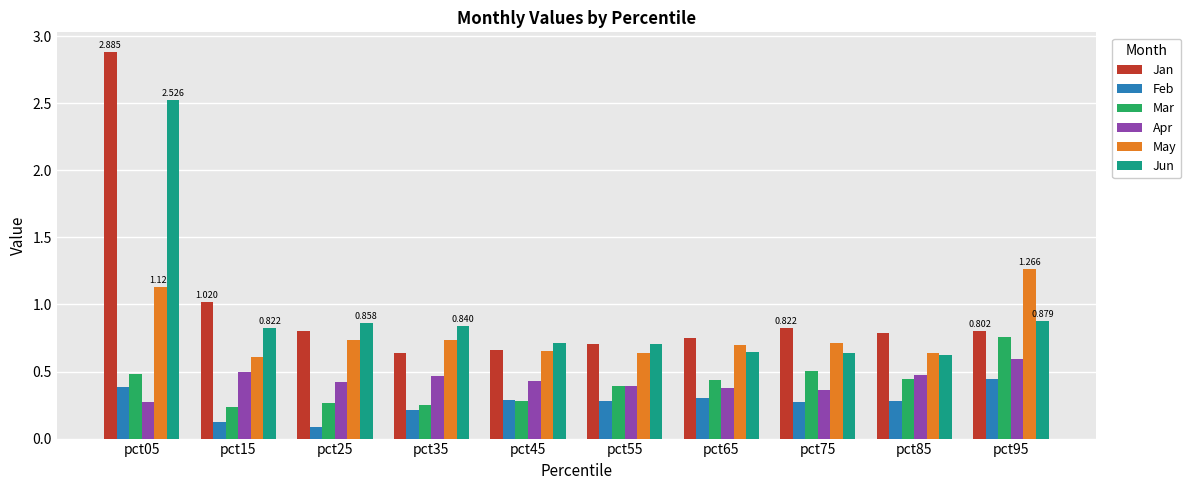

What are all the series names shown in the legend?

Jan, Feb, Mar, Apr, May, Jun